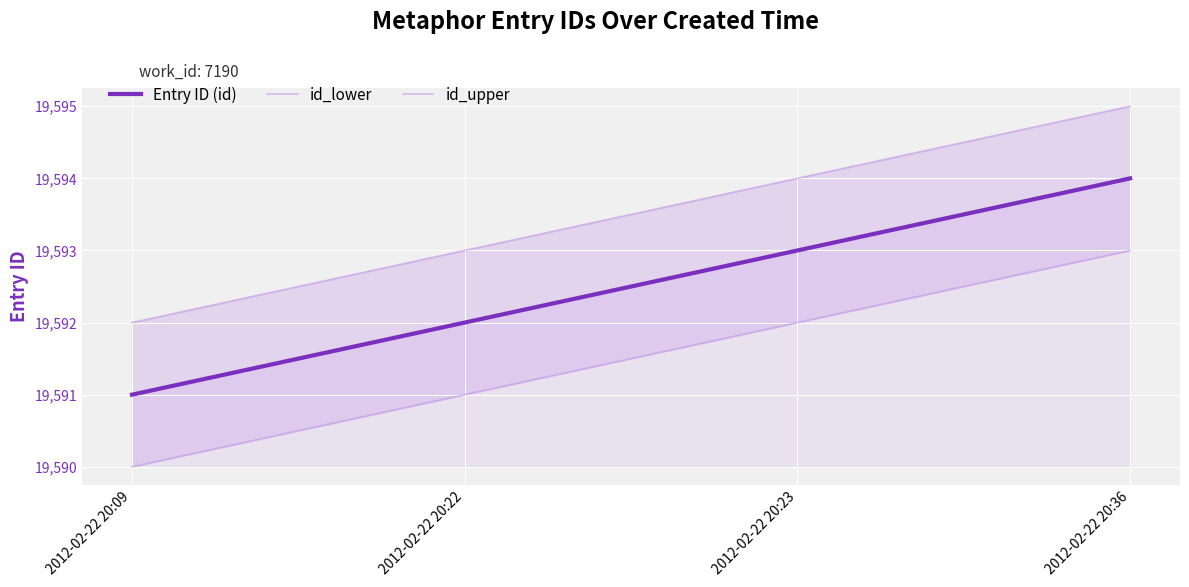

How many lines are shown in the chart?

3